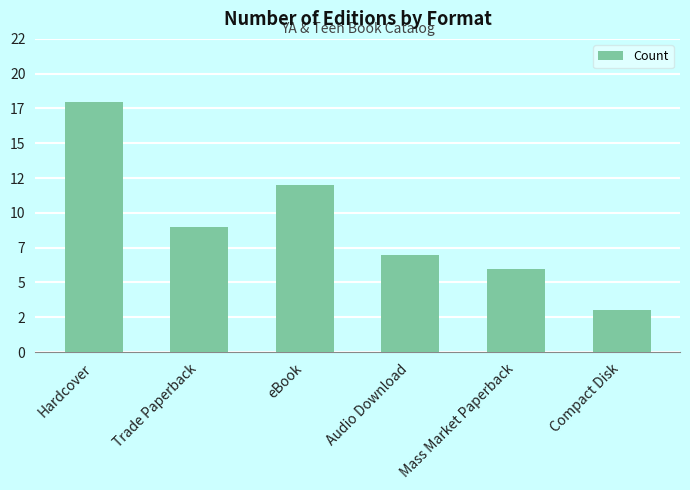

Which category has the highest value across all series?

Hardcover